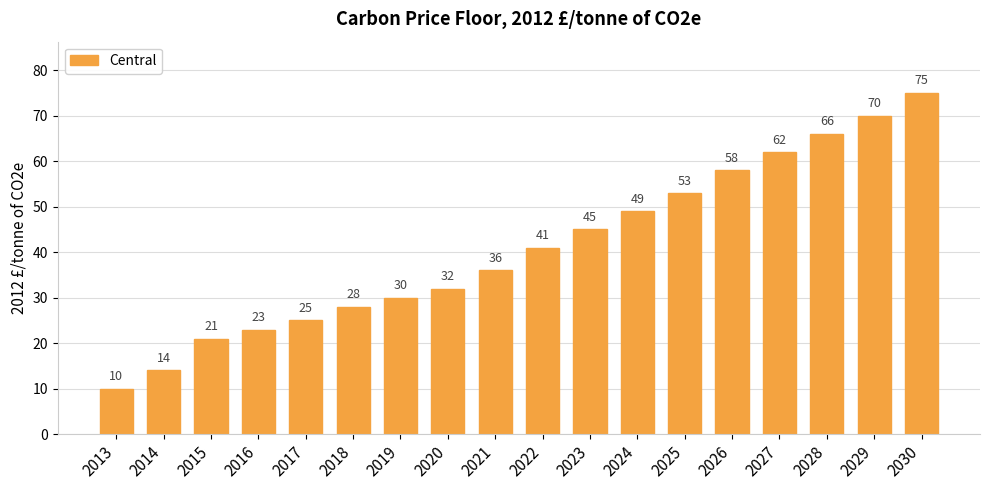

Which label corresponds to the largest value in the chart?

2030